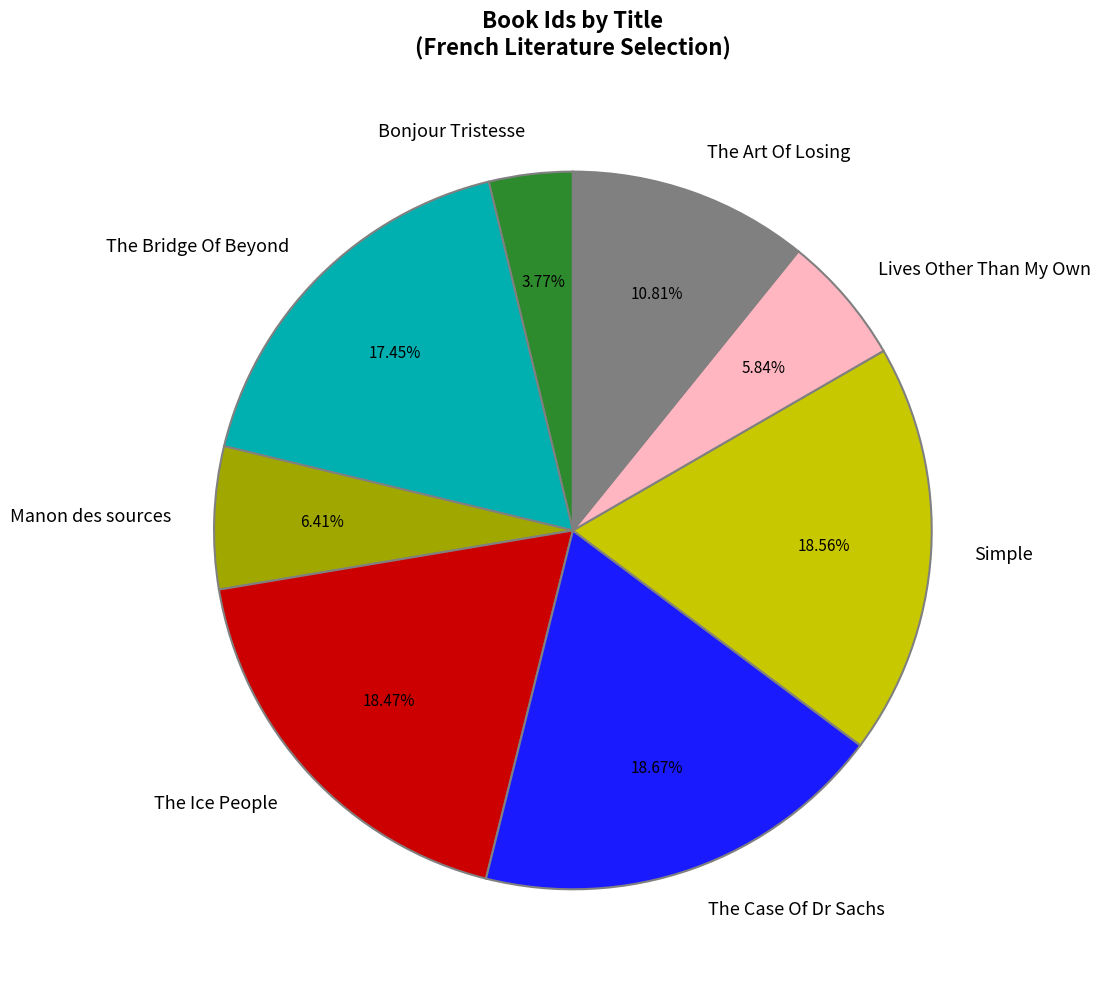

To the nearest percent, what is the average slice percentage?

12%